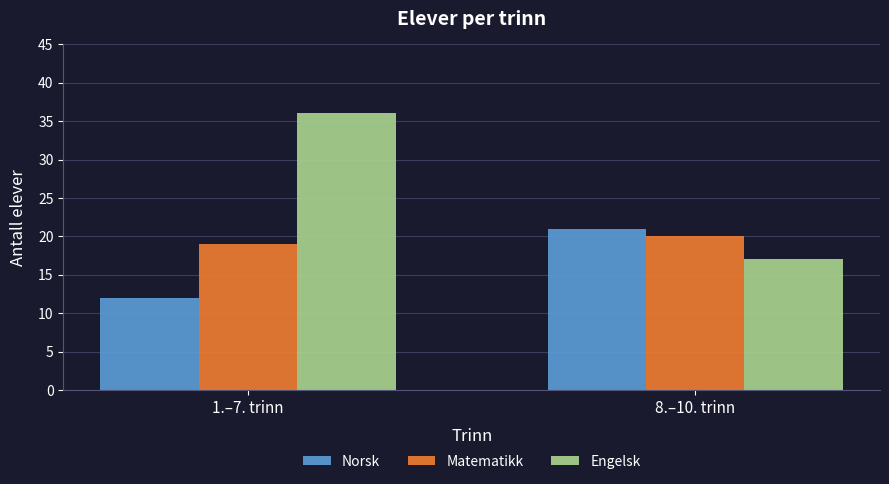

List the labels in order of Engelsk value, smallest first.

8.–10. trinn, 1.–7. trinn